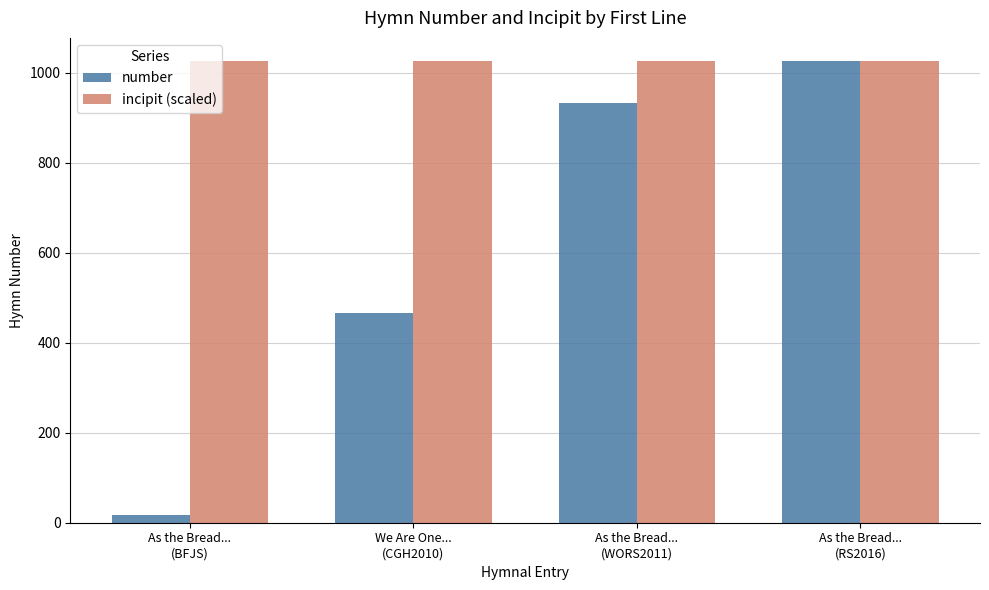

Between As the Bread...
(BFJS) and As the Bread...
(RS2016), which series saw the biggest shift?

number